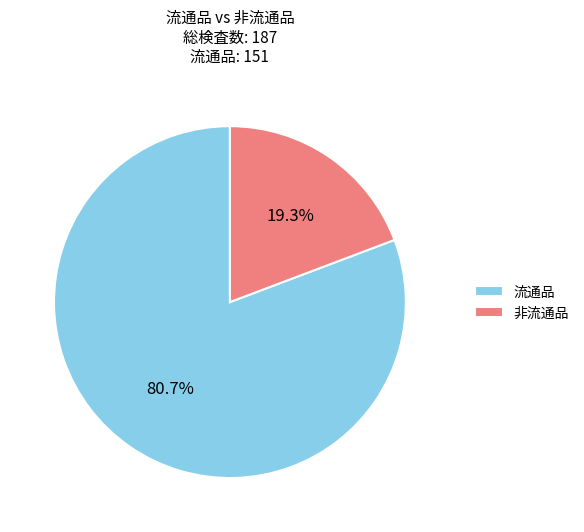

How many segments does this pie chart have?

2